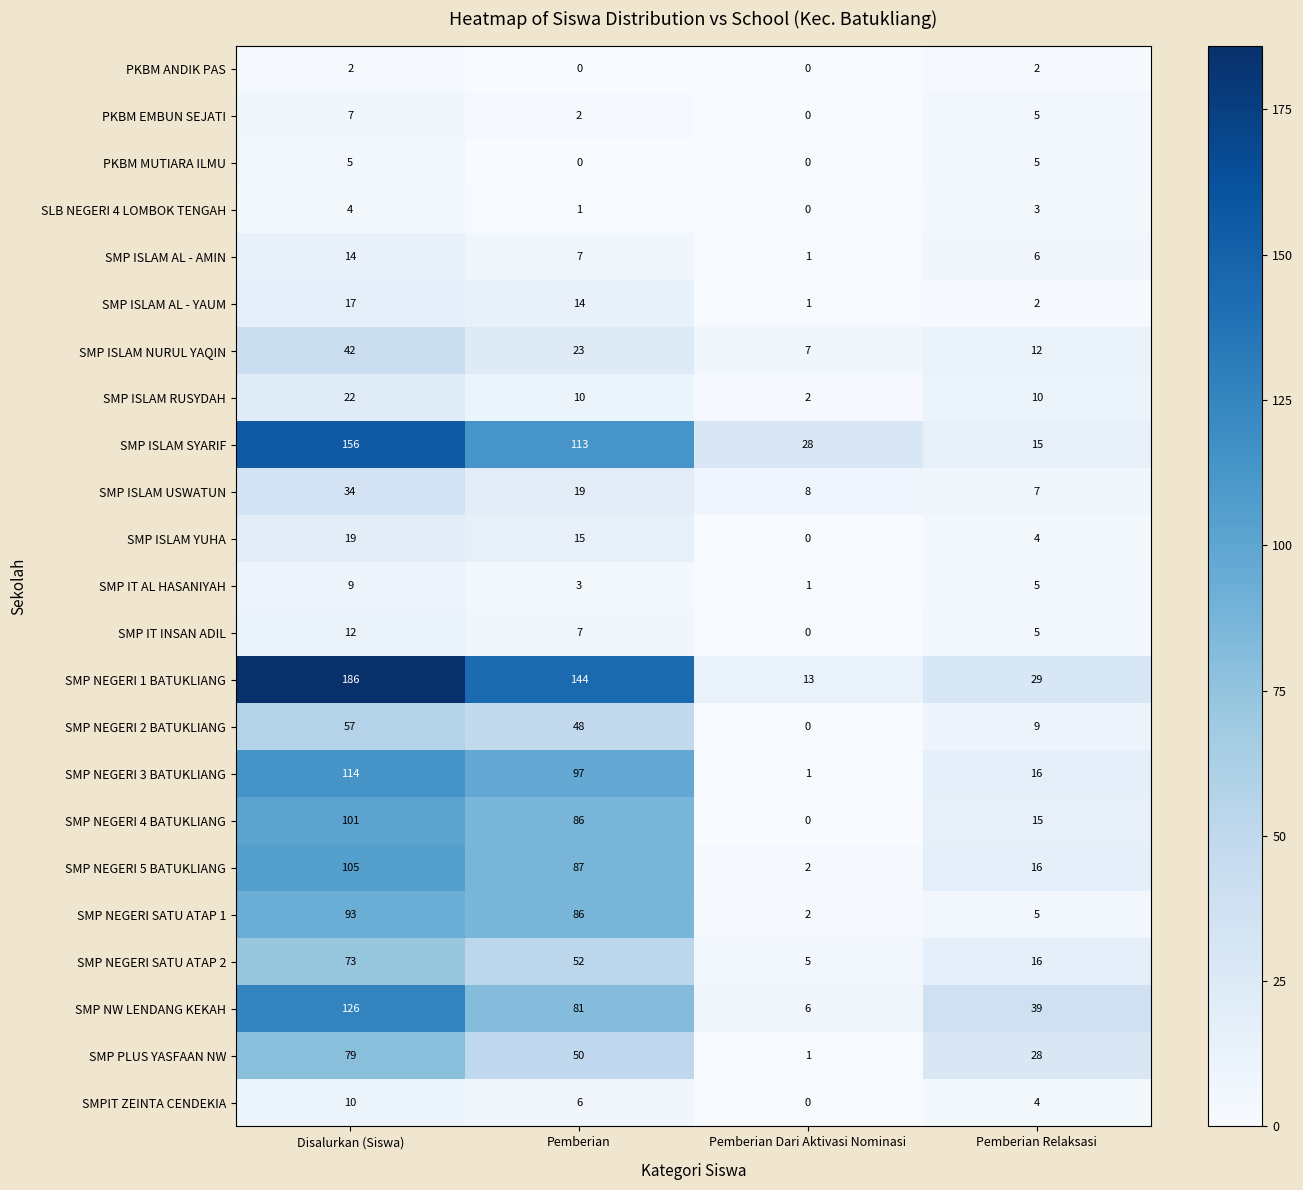

Rank the series by their maximum value, from lowest to highest.

PKBM ANDIK PAS, SLB NEGERI 4 LOMBOK TENGAH, PKBM MUTIARA ILMU, PKBM EMBUN SEJATI, SMP IT AL HASANIYAH, SMPIT ZEINTA CENDEKIA, SMP IT INSAN ADIL, SMP ISLAM AL - AMIN, SMP ISLAM AL - YAUM, SMP ISLAM YUHA, SMP ISLAM RUSYDAH, SMP ISLAM USWATUN, SMP ISLAM NURUL YAQIN, SMP NEGERI 2 BATUKLIANG, SMP NEGERI SATU ATAP 2, SMP PLUS YASFAAN NW, SMP NEGERI SATU ATAP 1, SMP NEGERI 4 BATUKLIANG, SMP NEGERI 5 BATUKLIANG, SMP NEGERI 3 BATUKLIANG, SMP NW LENDANG KEKAH, SMP ISLAM SYARIF, SMP NEGERI 1 BATUKLIANG